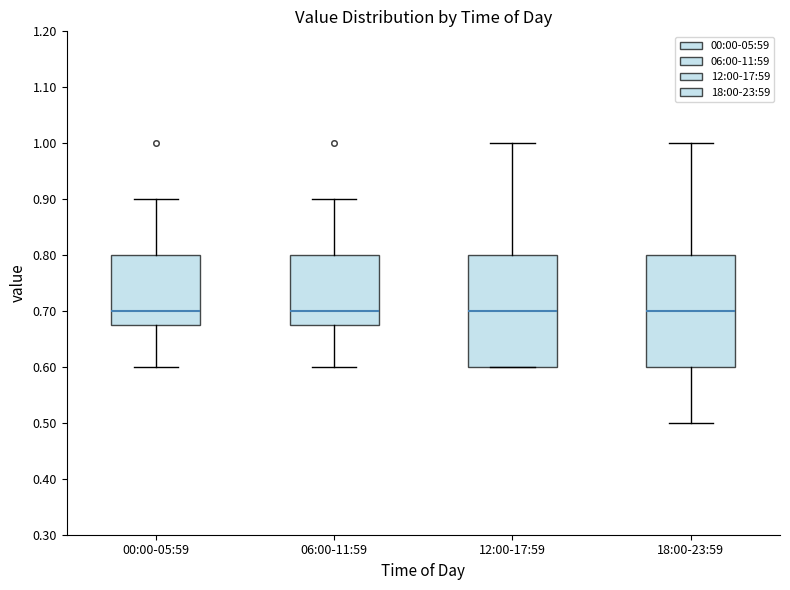

Reading left to right, transcribe this box plot: for each box, give where its median line is, the range the box spans, and where its two whiskers end, as read against the y-axis. The values are not printed on the chart, so give them approximately, as read against the axis.

00:00-05:59: median 0.70, box 0.68 to 0.80, whiskers 0.60 to 0.90
06:00-11:59: median 0.70, box 0.68 to 0.80, whiskers 0.60 to 0.90
12:00-17:59: median 0.70, box 0.60 to 0.80, whiskers 0.60 to 1.00
18:00-23:59: median 0.70, box 0.60 to 0.80, whiskers 0.50 to 1.00